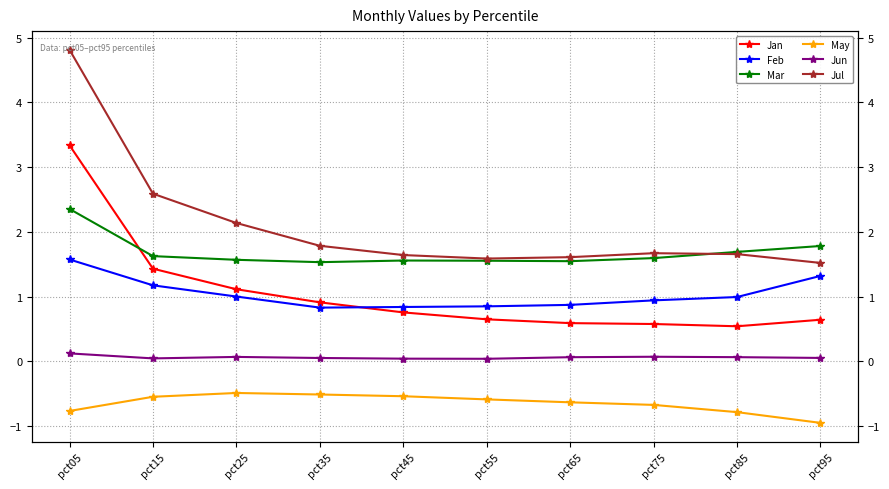

What is the difference between the maximum and minimum values in the Jan series?

2.8